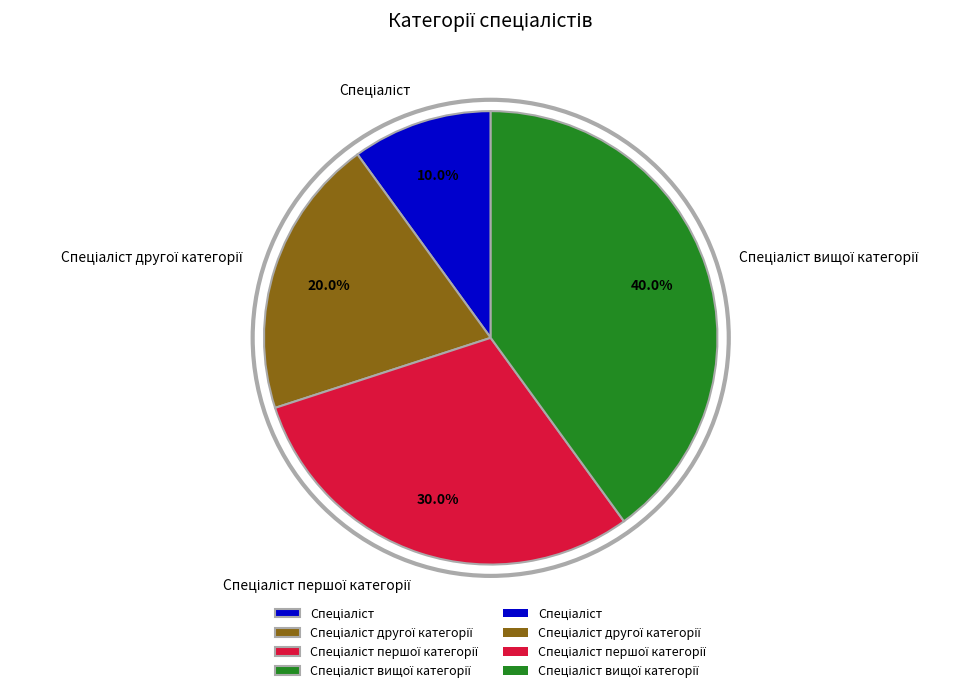

Count the number of slices in the pie.

4